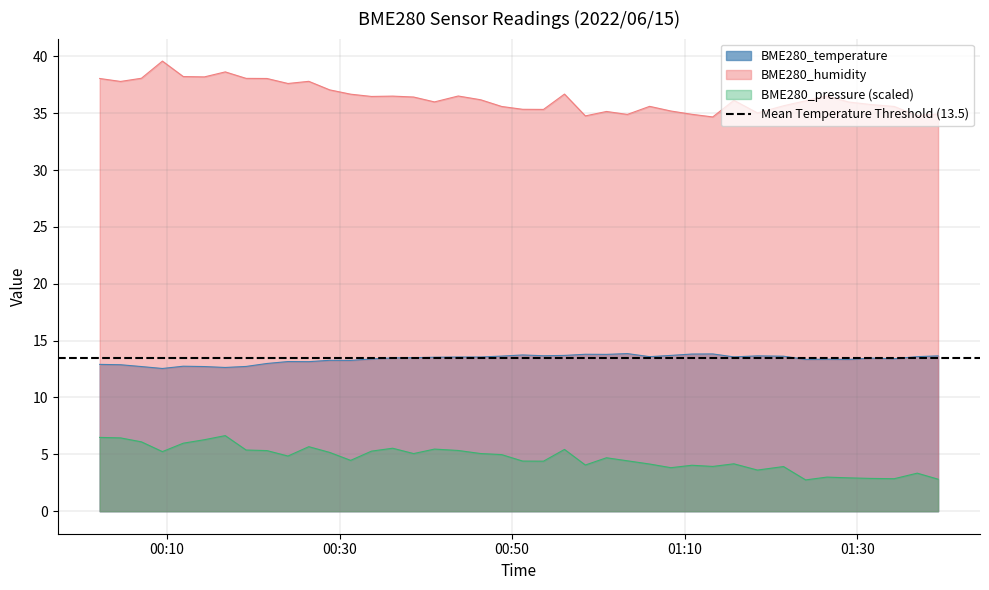

The value of BME280_temperature at 2022/06/15 00:48:47 is 13.6. True or false?

True